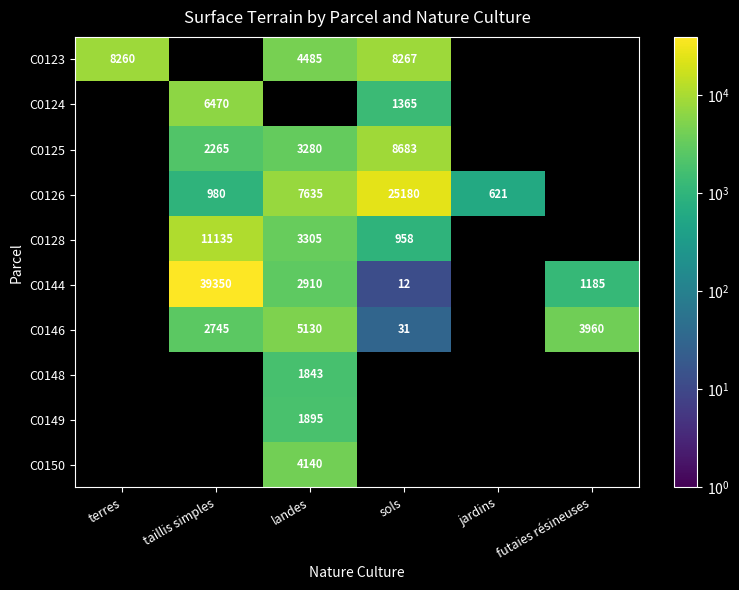

The value of C0126 at jardins is 404. True or false?

False